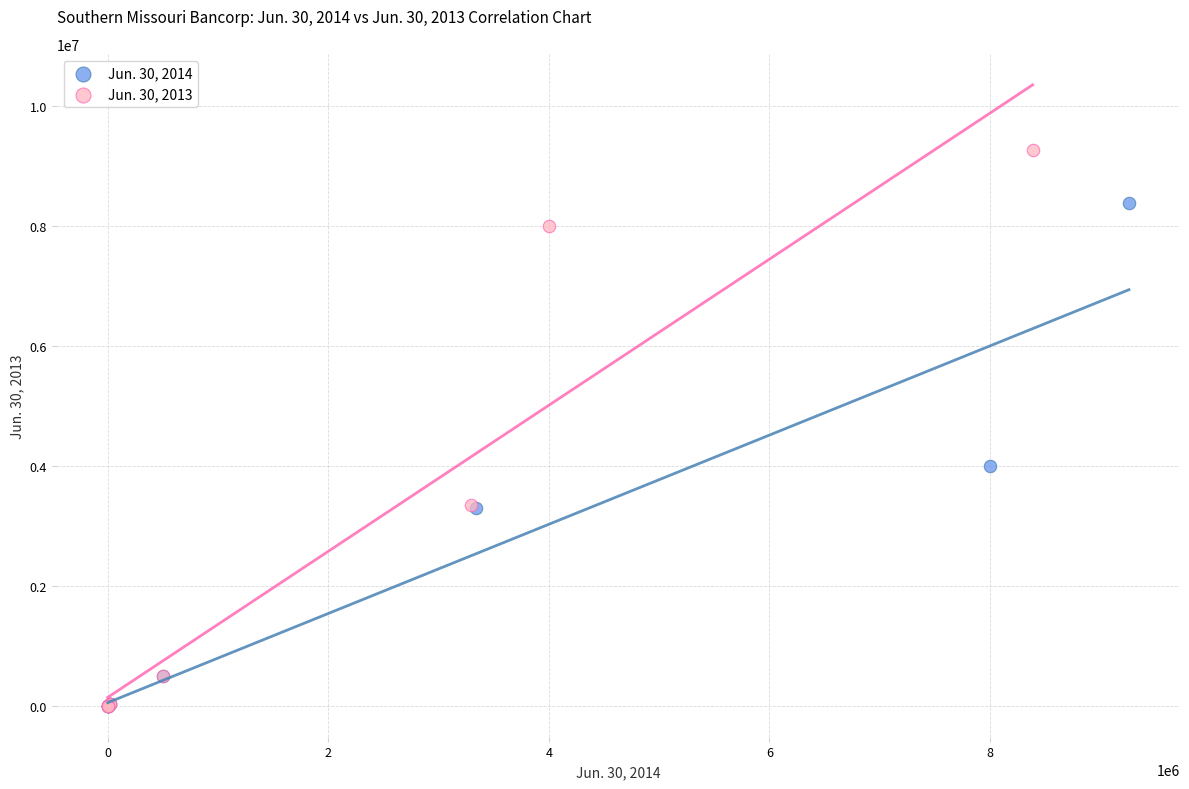

Which series reaches the maximum Y coordinate?

Jun. 30, 2013